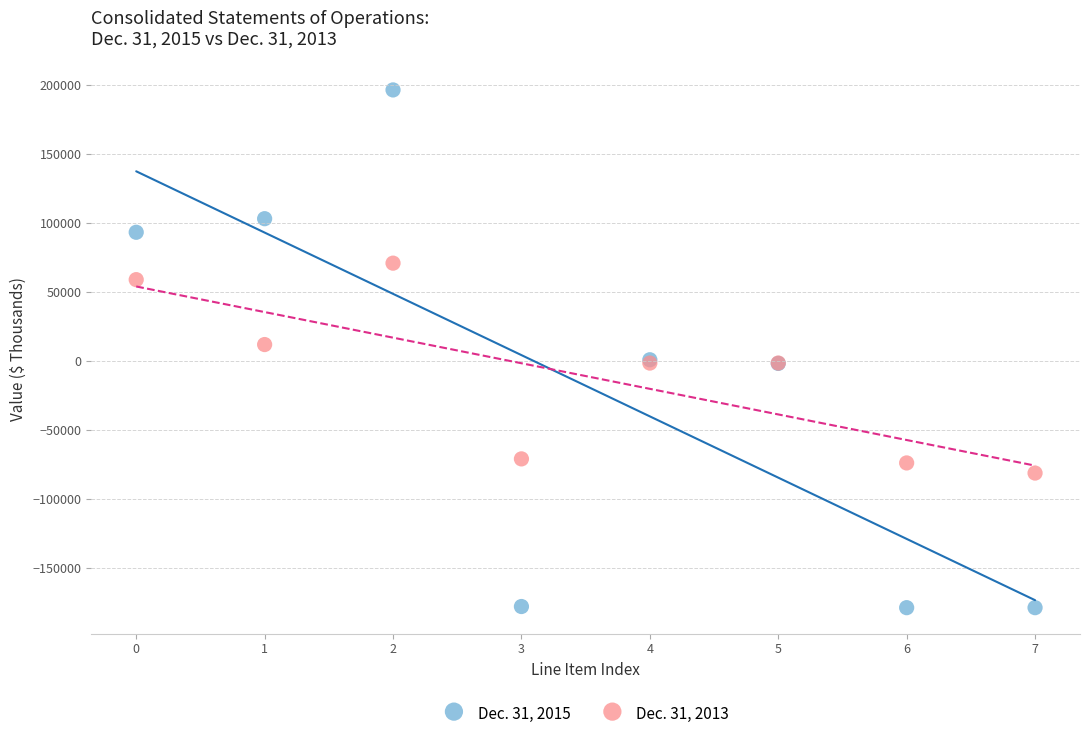

Which series reaches the minimum Y coordinate?

Dec. 31, 2015